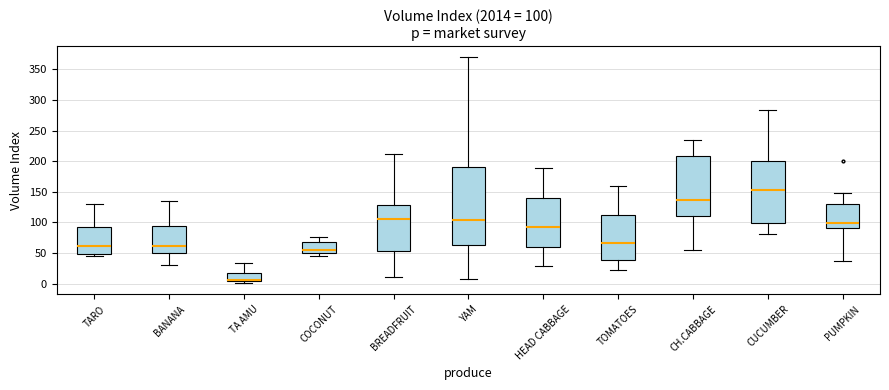

Comparing the boxes themselves (not the whiskers), which one is the tallest?

YAM